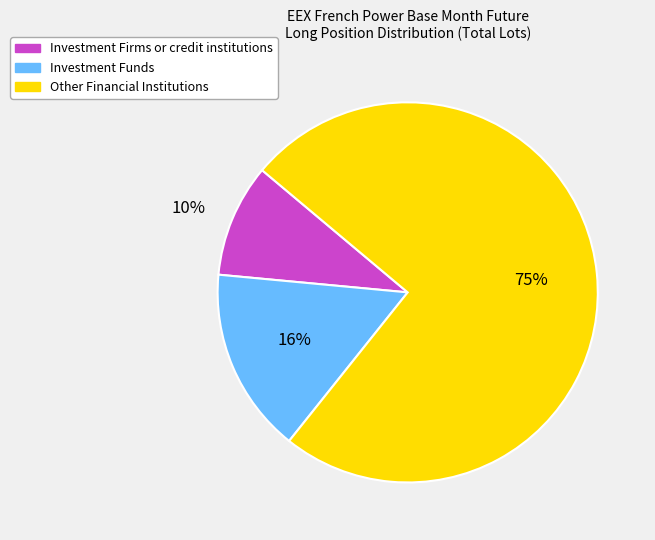

To the nearest percent, what is the average slice percentage?

33%